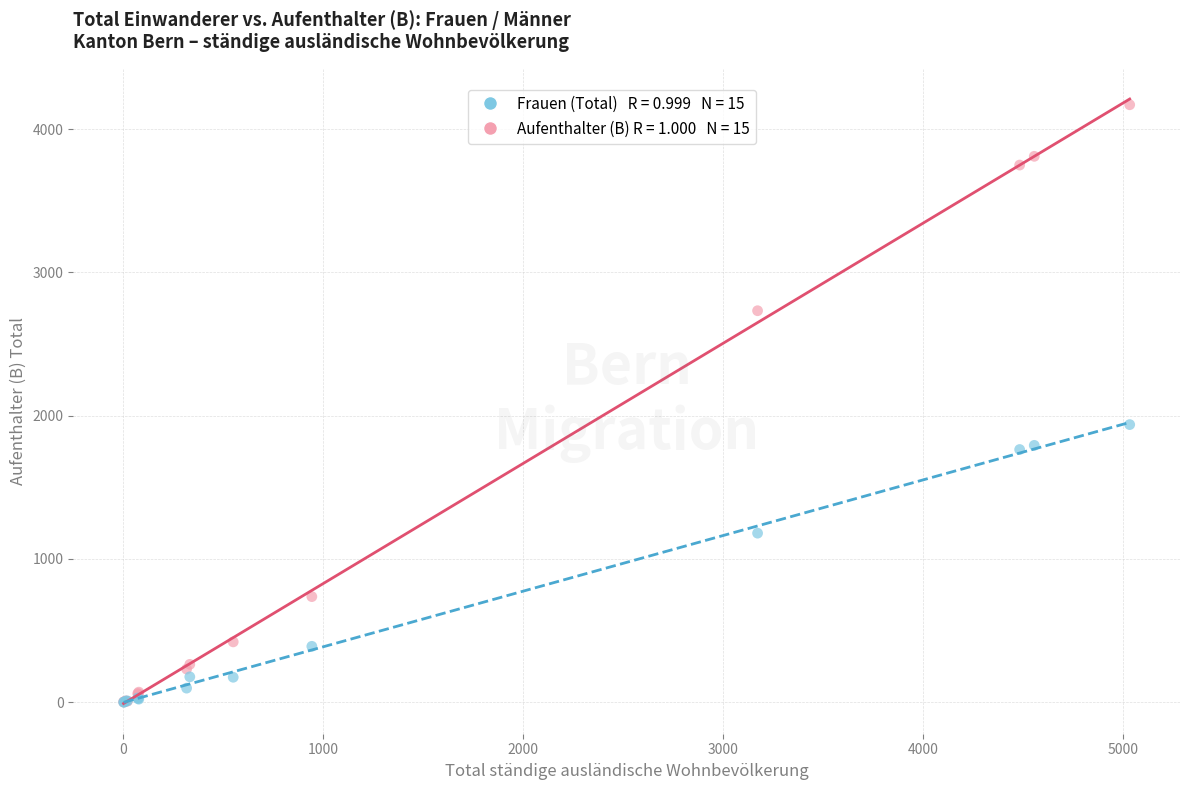

Across all series, what Y value is closest to 2085?

1938